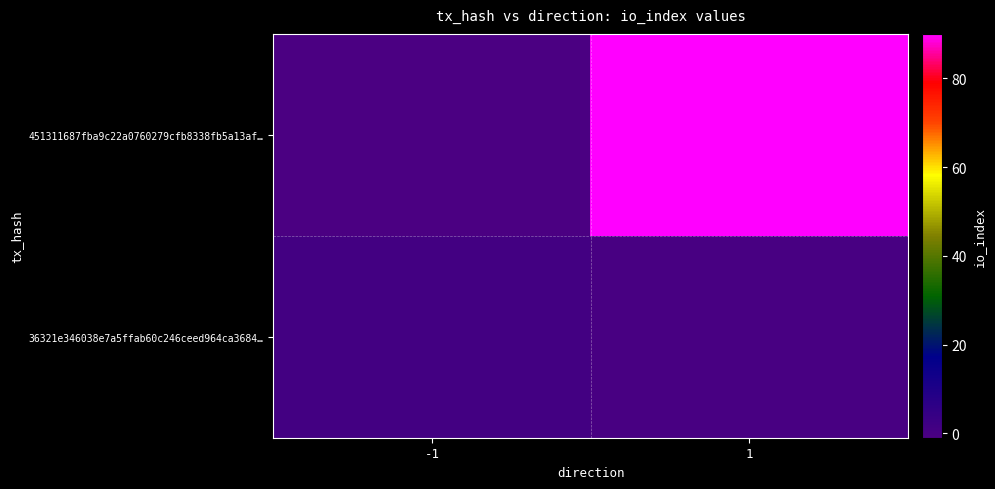

What is the spread (max minus min) of values at 1?

90